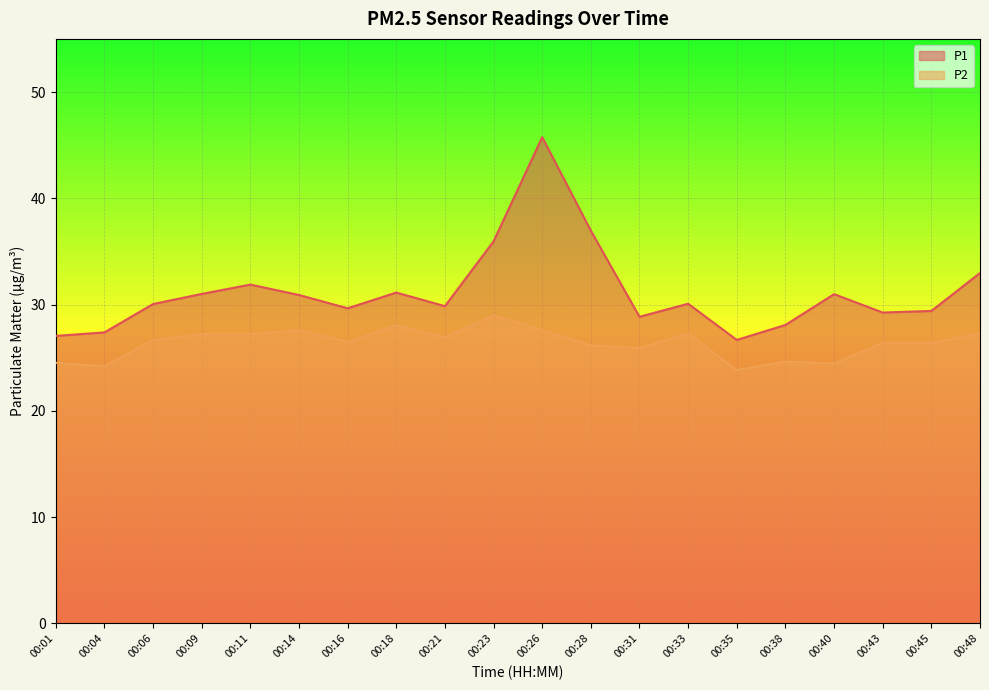

True or false: P2 and P1 cross at least once.

False